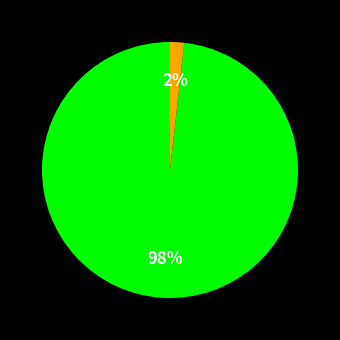

Does any single category account for the majority?

Yes